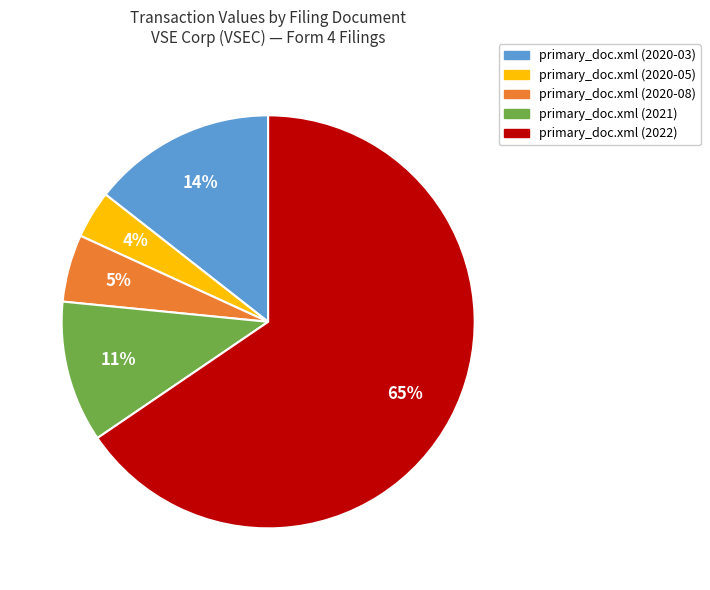

Which has a higher value, primary_doc.xml (2020-05) or primary_doc.xml (2021)?

primary_doc.xml (2021)